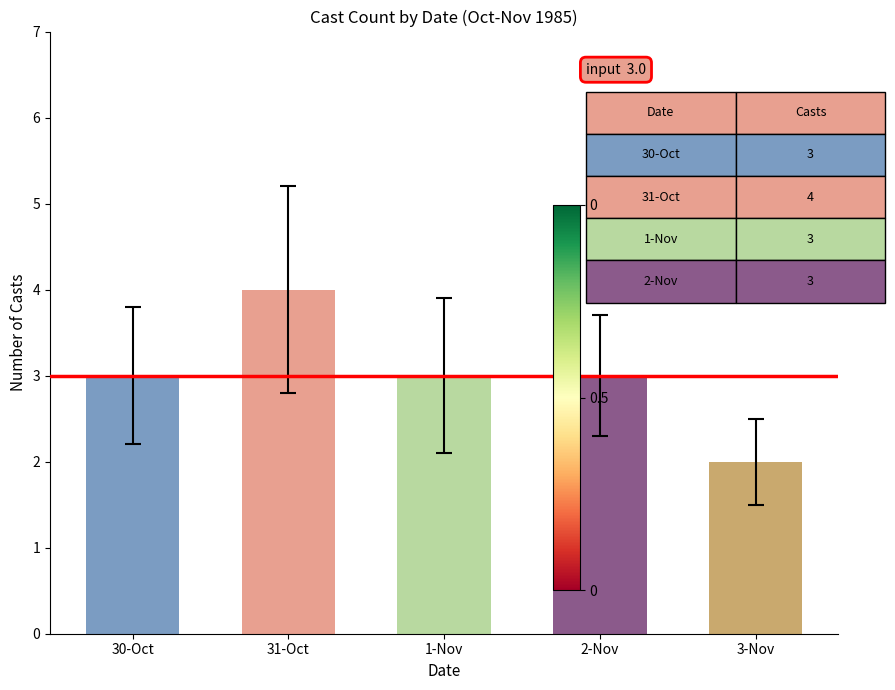

Reading left to right, transcribe all the data shown in this chart.

30-Oct=3	31-Oct=4	1-Nov=3	2-Nov=3	3-Nov=2